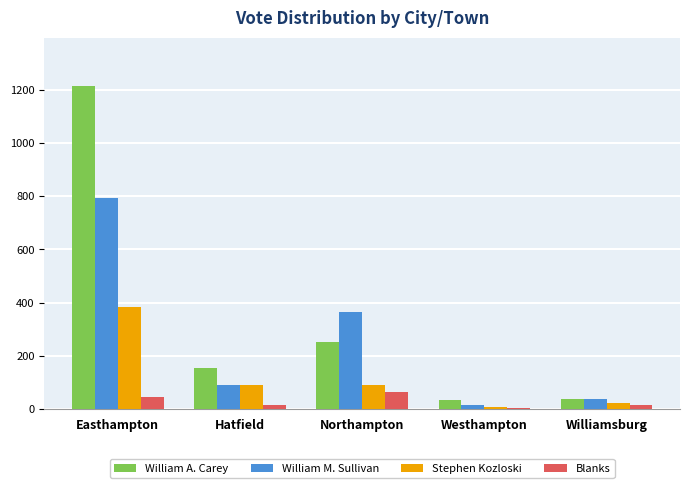

The value of Blanks at Williamsburg is 16. True or false?

True